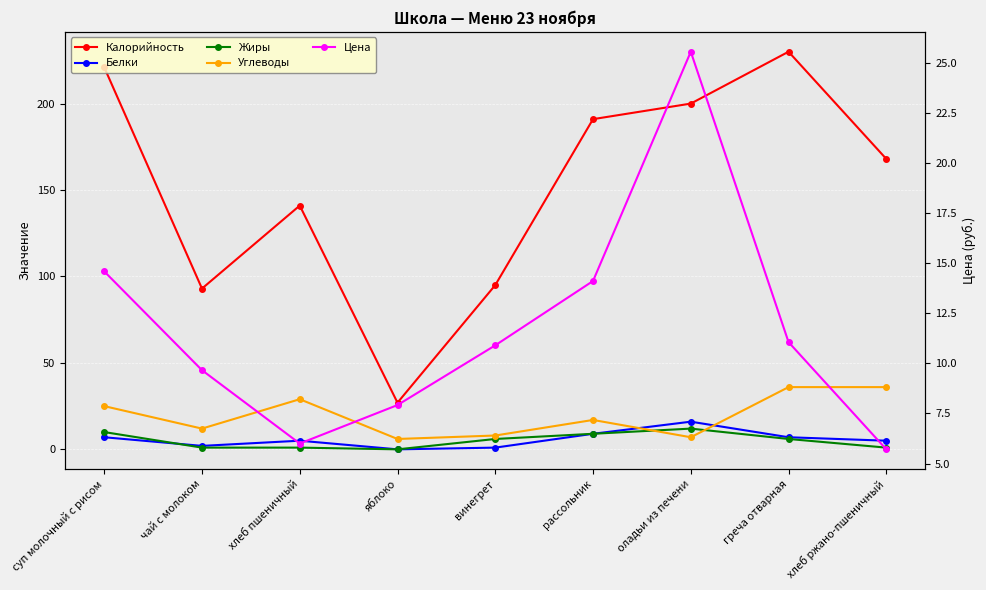

Between греча отварная and хлеб ржано-пшеничный, which series saw the biggest shift?

Калорийность